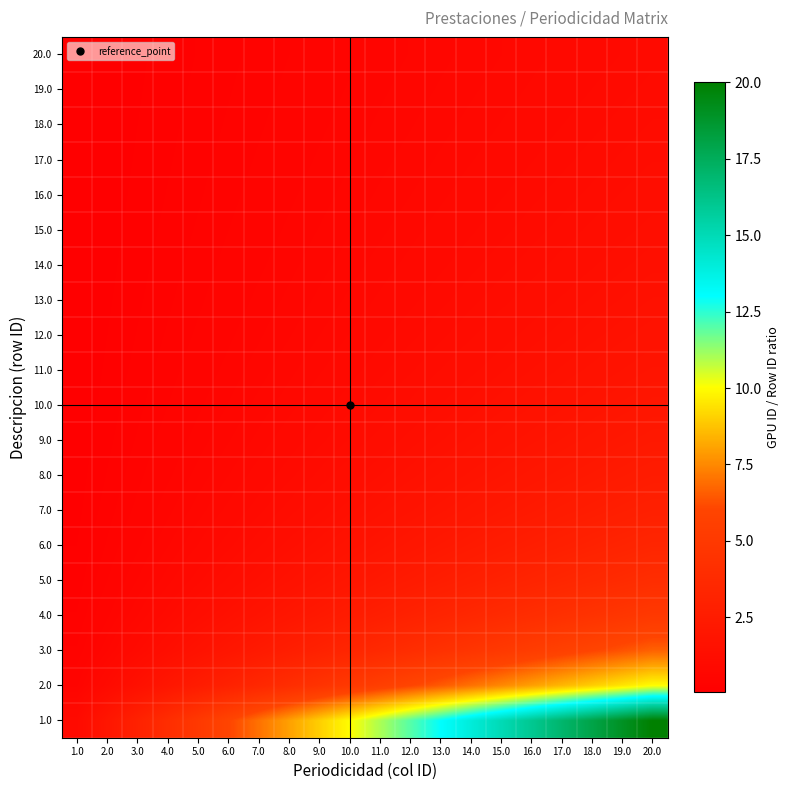

Reading left to right, what are all the values shown in this chart?

1.0: 1.0=1.0	2.0=2.0	3.0=3.0	4.0=4.0	5.0=5.0	6.0=6.0	7.0=7.0	8.0=8.0	9.0=9.0	10.0=10.0	11.0=11.0	12.0=12.0	13.0=13.0	14.0=14.0	15.0=15.0	16.0=16.0	17.0=17.0	18.0=18.0	19.0=19.0	20.0=20.0
2.0: 1.0=0.5	2.0=1.0	3.0=1.5	4.0=2.0	5.0=2.5	6.0=3.0	7.0=3.5	8.0=4.0	9.0=4.5	10.0=5.0	11.0=5.5	12.0=6.0	13.0=6.5	14.0=7.0	15.0=7.5	16.0=8.0	17.0=8.5	18.0=9.0	19.0=9.5	20.0=10.0
3.0: 1.0=0.3	2.0=0.7	3.0=1.0	4.0=1.3	5.0=1.7	6.0=2.0	7.0=2.3	8.0=2.7	9.0=3.0	10.0=3.3	11.0=3.7	12.0=4.0	13.0=4.3	14.0=4.7	15.0=5.0	16.0=5.3	17.0=5.7	18.0=6.0	19.0=6.3	20.0=6.7
4.0: 1.0=0.2	2.0=0.5	3.0=0.8	4.0=1.0	5.0=1.2	6.0=1.5	7.0=1.8	8.0=2.0	9.0=2.2	10.0=2.5	11.0=2.8	12.0=3.0	13.0=3.2	14.0=3.5	15.0=3.8	16.0=4.0	17.0=4.2	18.0=4.5	19.0=4.8	20.0=5.0
5.0: 1.0=0.2	2.0=0.4	3.0=0.6	4.0=0.8	5.0=1.0	6.0=1.2	7.0=1.4	8.0=1.6	9.0=1.8	10.0=2.0	11.0=2.2	12.0=2.4	13.0=2.6	14.0=2.8	15.0=3.0	16.0=3.2	17.0=3.4	18.0=3.6	19.0=3.8	20.0=4.0
6.0: 1.0=0.2	2.0=0.3	3.0=0.5	4.0=0.7	5.0=0.8	6.0=1.0	7.0=1.2	8.0=1.3	9.0=1.5	10.0=1.7	11.0=1.8	12.0=2.0	13.0=2.2	14.0=2.3	15.0=2.5	16.0=2.7	17.0=2.8	18.0=3.0	19.0=3.2	20.0=3.3
7.0: 1.0=0.1	2.0=0.3	3.0=0.4	4.0=0.6	5.0=0.7	6.0=0.9	7.0=1.0	8.0=1.1	9.0=1.3	10.0=1.4	11.0=1.6	12.0=1.7	13.0=1.9	14.0=2.0	15.0=2.1	16.0=2.3	17.0=2.4	18.0=2.6	19.0=2.7	20.0=2.9
8.0: 1.0=0.1	2.0=0.2	3.0=0.4	4.0=0.5	5.0=0.6	6.0=0.8	7.0=0.9	8.0=1.0	9.0=1.1	10.0=1.2	11.0=1.4	12.0=1.5	13.0=1.6	14.0=1.8	15.0=1.9	16.0=2.0	17.0=2.1	18.0=2.2	19.0=2.4	20.0=2.5
9.0: 1.0=0.1	2.0=0.2	3.0=0.3	4.0=0.4	5.0=0.6	6.0=0.7	7.0=0.8	8.0=0.9	9.0=1.0	10.0=1.1	11.0=1.2	12.0=1.3	13.0=1.4	14.0=1.6	15.0=1.7	16.0=1.8	17.0=1.9	18.0=2.0	19.0=2.1	20.0=2.2
10.0: 1.0=0.1	2.0=0.2	3.0=0.3	4.0=0.4	5.0=0.5	6.0=0.6	7.0=0.7	8.0=0.8	9.0=0.9	10.0=1.0	11.0=1.1	12.0=1.2	13.0=1.3	14.0=1.4	15.0=1.5	16.0=1.6	17.0=1.7	18.0=1.8	19.0=1.9	20.0=2.0
11.0: 1.0=0.1	2.0=0.2	3.0=0.3	4.0=0.4	5.0=0.5	6.0=0.5	7.0=0.6	8.0=0.7	9.0=0.8	10.0=0.9	11.0=1.0	12.0=1.1	13.0=1.2	14.0=1.3	15.0=1.4	16.0=1.5	17.0=1.5	18.0=1.6	19.0=1.7	20.0=1.8
12.0: 1.0=0.1	2.0=0.2	3.0=0.2	4.0=0.3	5.0=0.4	6.0=0.5	7.0=0.6	8.0=0.7	9.0=0.8	10.0=0.8	11.0=0.9	12.0=1.0	13.0=1.1	14.0=1.2	15.0=1.2	16.0=1.3	17.0=1.4	18.0=1.5	19.0=1.6	20.0=1.7
13.0: 1.0=0.1	2.0=0.2	3.0=0.2	4.0=0.3	5.0=0.4	6.0=0.5	7.0=0.5	8.0=0.6	9.0=0.7	10.0=0.8	11.0=0.8	12.0=0.9	13.0=1.0	14.0=1.1	15.0=1.2	16.0=1.2	17.0=1.3	18.0=1.4	19.0=1.5	20.0=1.5
14.0: 1.0=0.1	2.0=0.1	3.0=0.2	4.0=0.3	5.0=0.4	6.0=0.4	7.0=0.5	8.0=0.6	9.0=0.6	10.0=0.7	11.0=0.8	12.0=0.9	13.0=0.9	14.0=1.0	15.0=1.1	16.0=1.1	17.0=1.2	18.0=1.3	19.0=1.4	20.0=1.4
15.0: 1.0=0.1	2.0=0.1	3.0=0.2	4.0=0.3	5.0=0.3	6.0=0.4	7.0=0.5	8.0=0.5	9.0=0.6	10.0=0.7	11.0=0.7	12.0=0.8	13.0=0.9	14.0=0.9	15.0=1.0	16.0=1.1	17.0=1.1	18.0=1.2	19.0=1.3	20.0=1.3
16.0: 1.0=0.1	2.0=0.1	3.0=0.2	4.0=0.2	5.0=0.3	6.0=0.4	7.0=0.4	8.0=0.5	9.0=0.6	10.0=0.6	11.0=0.7	12.0=0.8	13.0=0.8	14.0=0.9	15.0=0.9	16.0=1.0	17.0=1.1	18.0=1.1	19.0=1.2	20.0=1.2
17.0: 1.0=0.1	2.0=0.1	3.0=0.2	4.0=0.2	5.0=0.3	6.0=0.4	7.0=0.4	8.0=0.5	9.0=0.5	10.0=0.6	11.0=0.6	12.0=0.7	13.0=0.8	14.0=0.8	15.0=0.9	16.0=0.9	17.0=1.0	18.0=1.1	19.0=1.1	20.0=1.2
18.0: 1.0=0.1	2.0=0.1	3.0=0.2	4.0=0.2	5.0=0.3	6.0=0.3	7.0=0.4	8.0=0.4	9.0=0.5	10.0=0.6	11.0=0.6	12.0=0.7	13.0=0.7	14.0=0.8	15.0=0.8	16.0=0.9	17.0=0.9	18.0=1.0	19.0=1.1	20.0=1.1
19.0: 1.0=0.1	2.0=0.1	3.0=0.2	4.0=0.2	5.0=0.3	6.0=0.3	7.0=0.4	8.0=0.4	9.0=0.5	10.0=0.5	11.0=0.6	12.0=0.6	13.0=0.7	14.0=0.7	15.0=0.8	16.0=0.8	17.0=0.9	18.0=0.9	19.0=1.0	20.0=1.1
20.0: 1.0=0.1	2.0=0.1	3.0=0.1	4.0=0.2	5.0=0.2	6.0=0.3	7.0=0.3	8.0=0.4	9.0=0.5	10.0=0.5	11.0=0.6	12.0=0.6	13.0=0.7	14.0=0.7	15.0=0.8	16.0=0.8	17.0=0.8	18.0=0.9	19.0=0.9	20.0=1.0